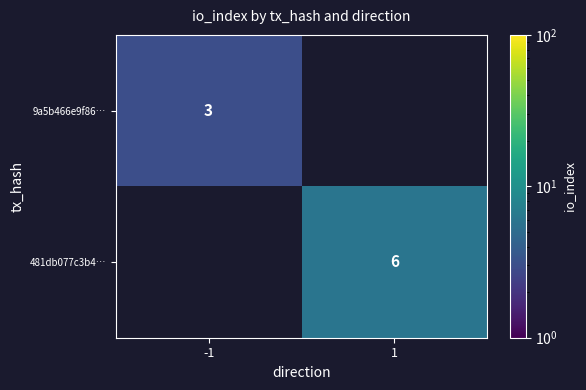

Between -1 and 1, which is larger?

1